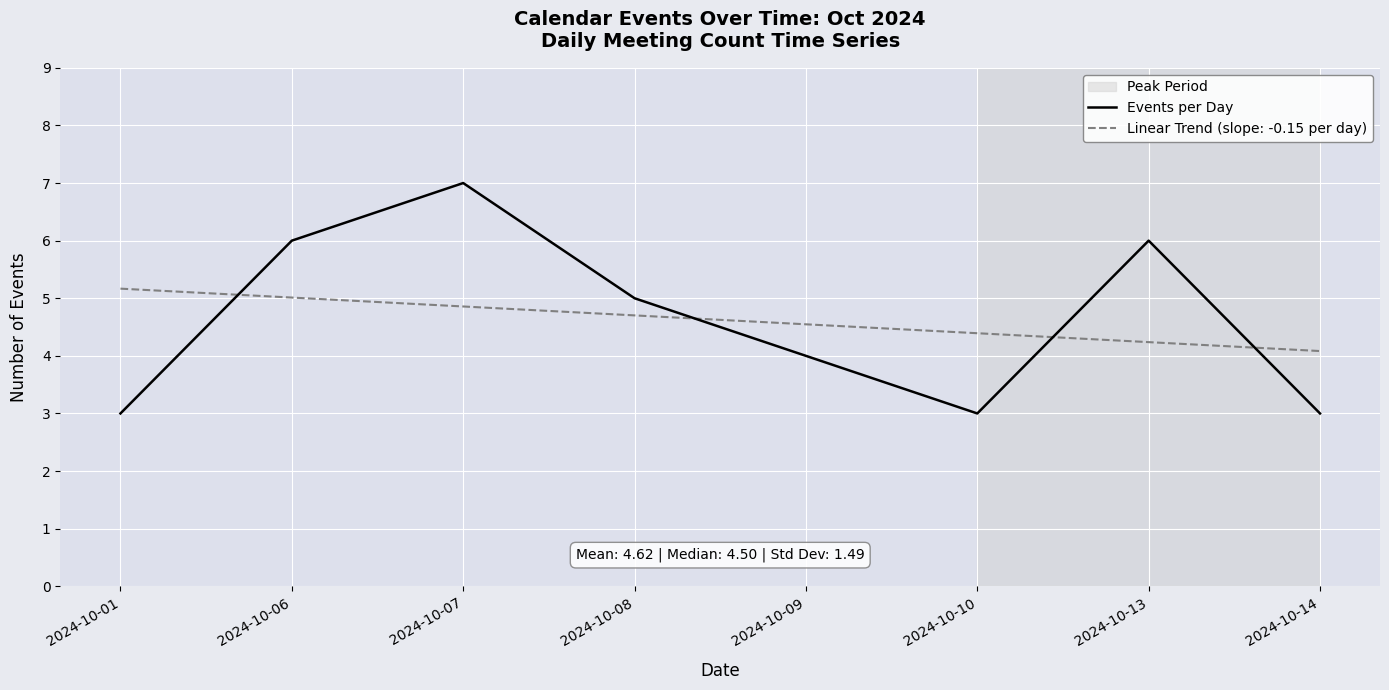

What is the difference between the highest and lowest values at 2024-10-01?

2.2